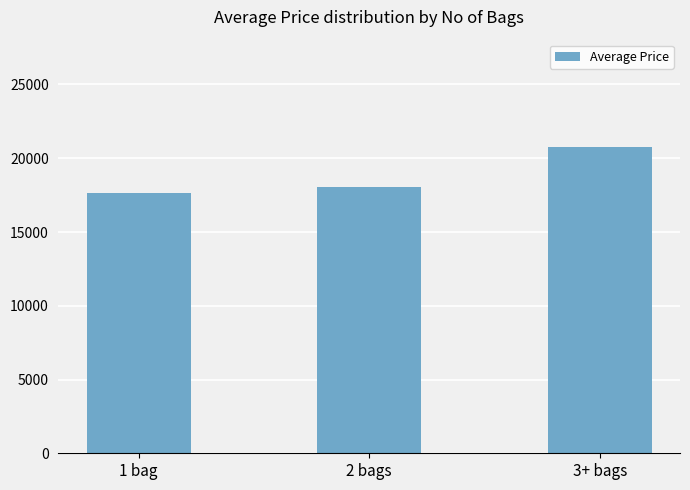

What is the smallest value displayed?

17622